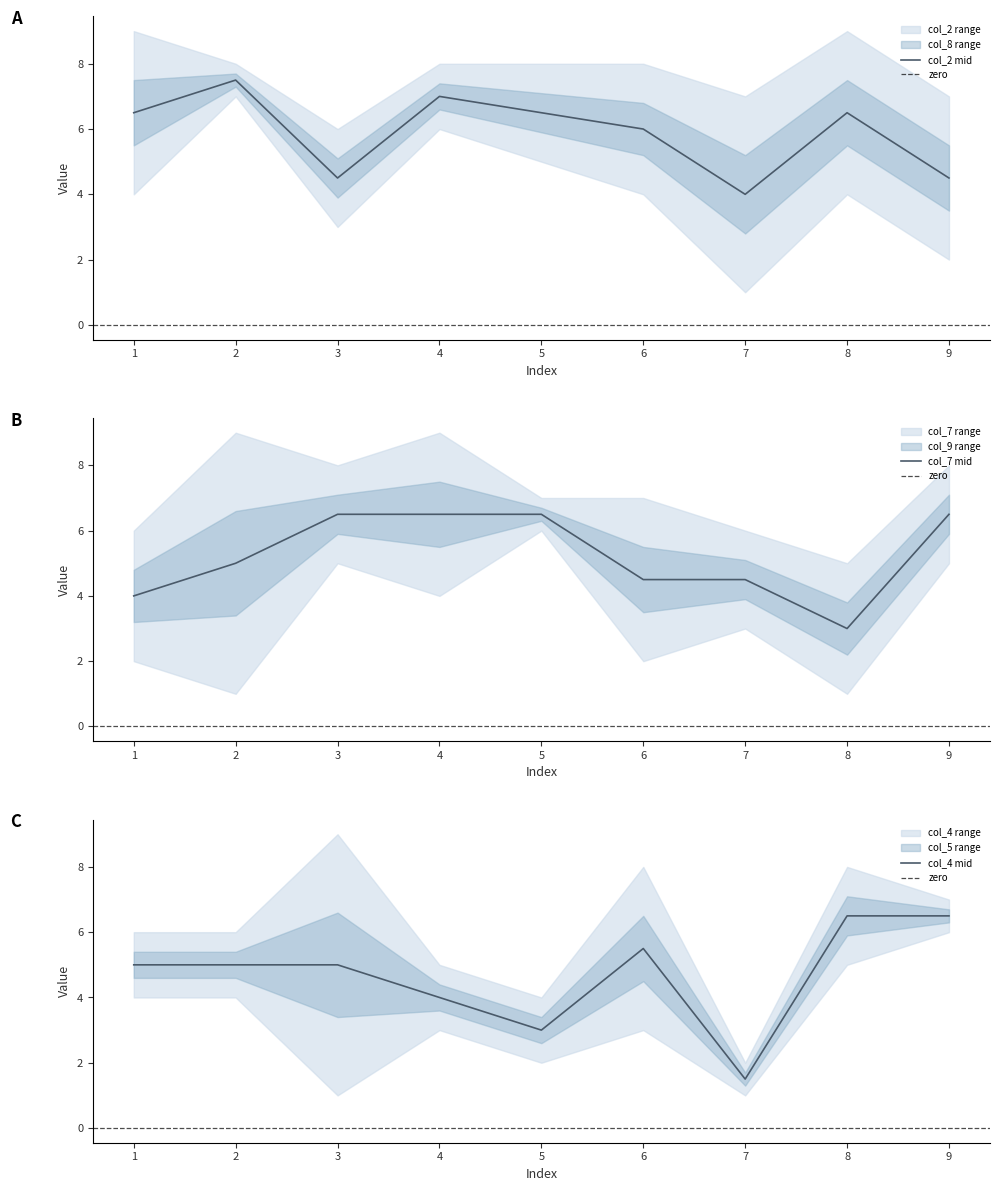

The value of col_2 mid at 1 is 2.5. True or false?

False